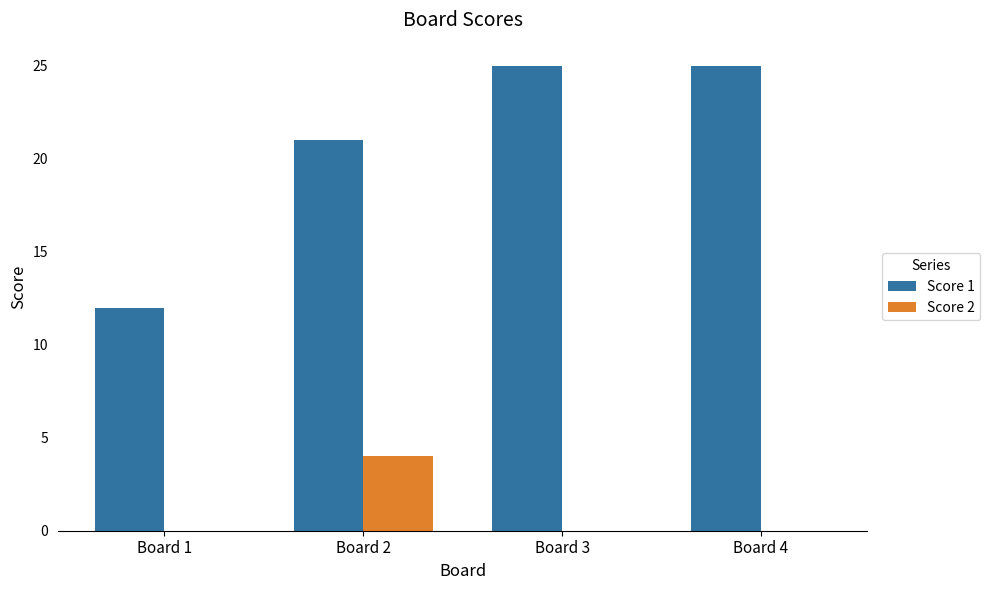

Where is Score 1 nearest to the value 18?

Board 2